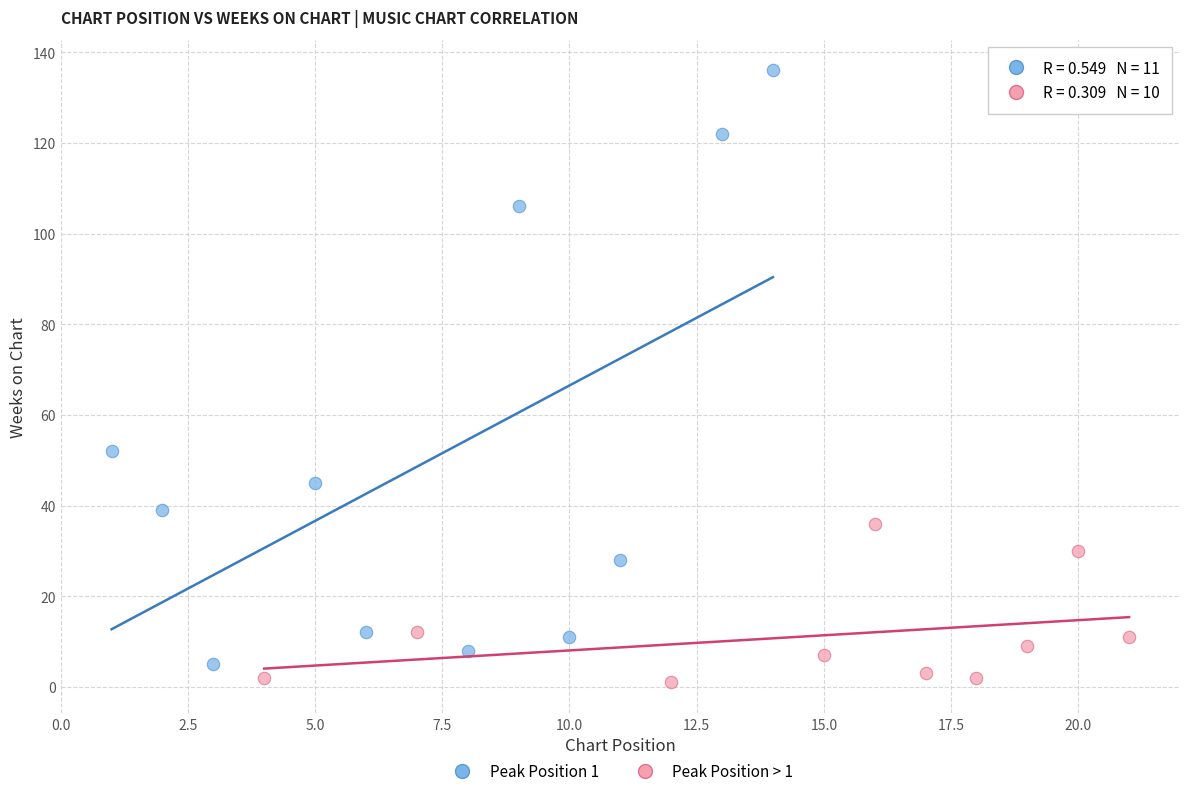

Which series contains the highest Y value?

Peak Position 1